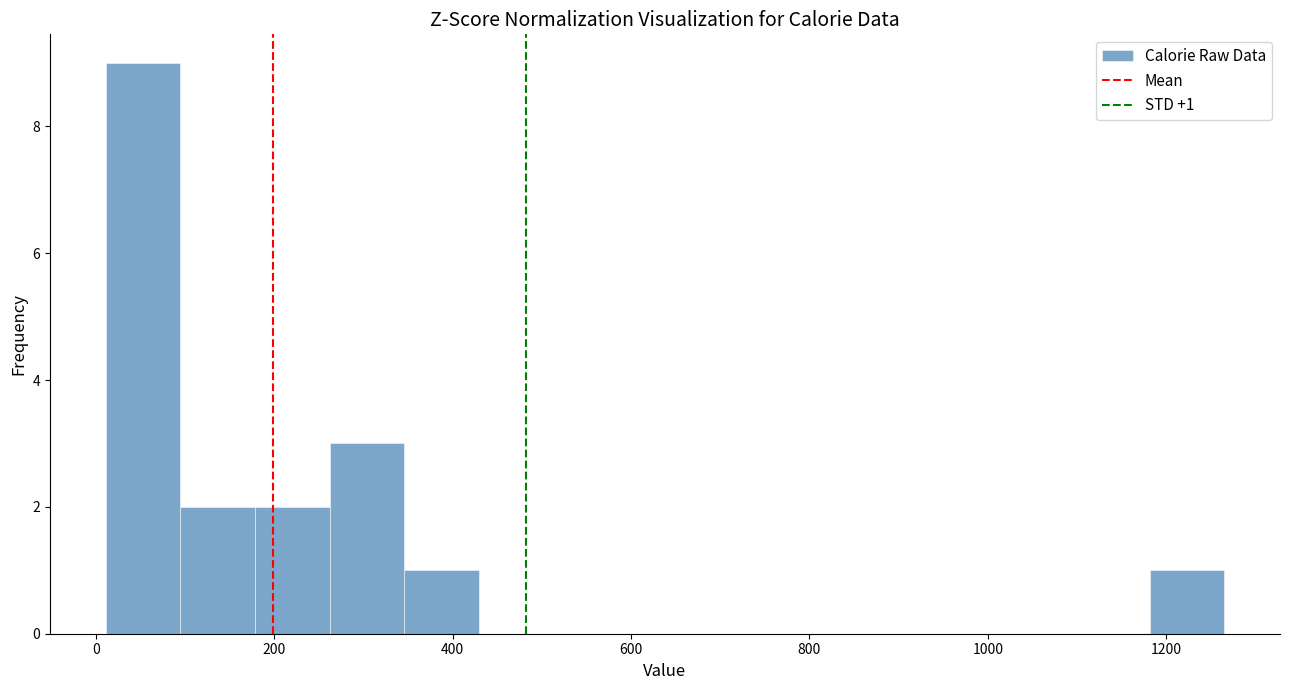

Over which range of the x-axis is the bar tallest?

20 to 100